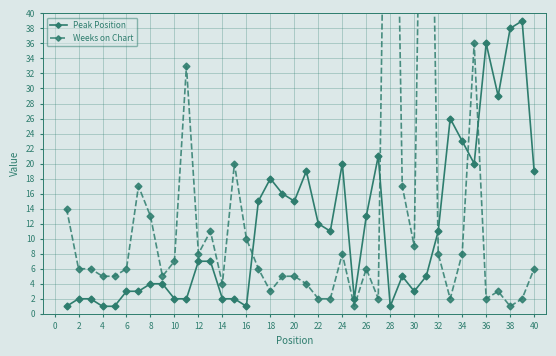

The value of Peak Position at 12 is 7. True or false?

True